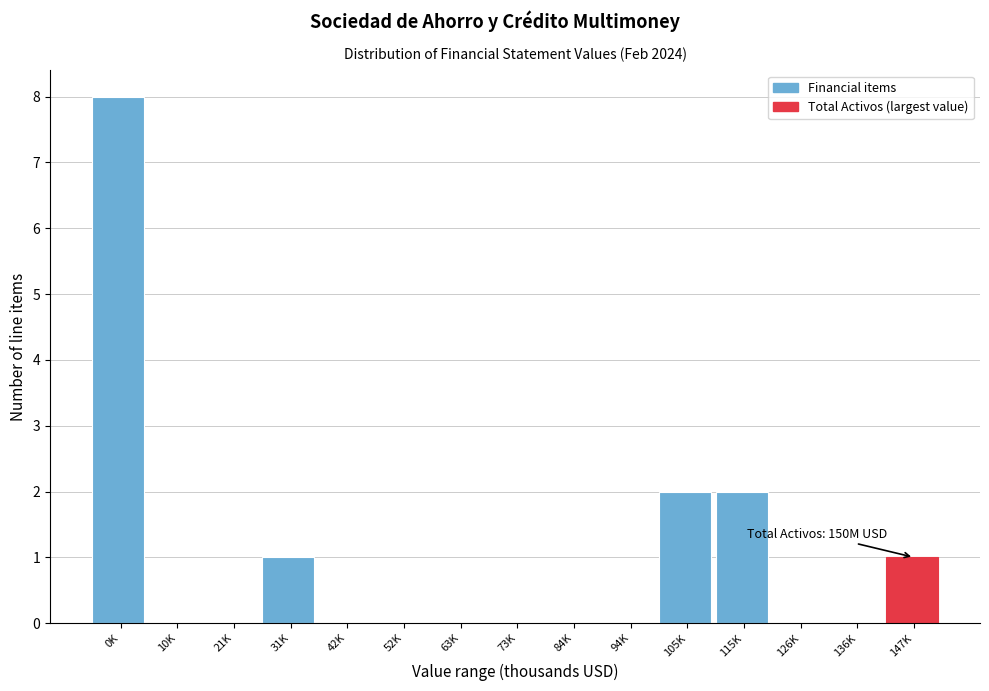

Reading left to right, list all the values displayed in this chart.

0K=8	10K=0	21K=0	31K=1	42K=0	52K=0	63K=0	73K=0	84K=0	94K=0	105K=2	115K=2	126K=0	136K=0	147K=1